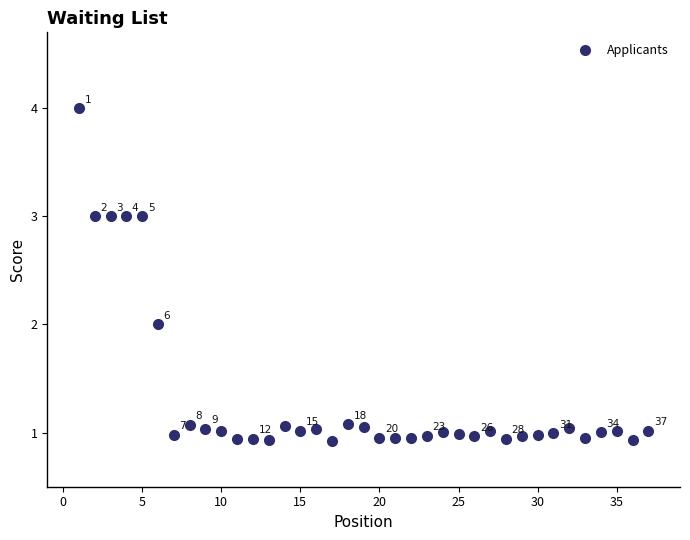

What is the range of X values (max minus min)?

36.0